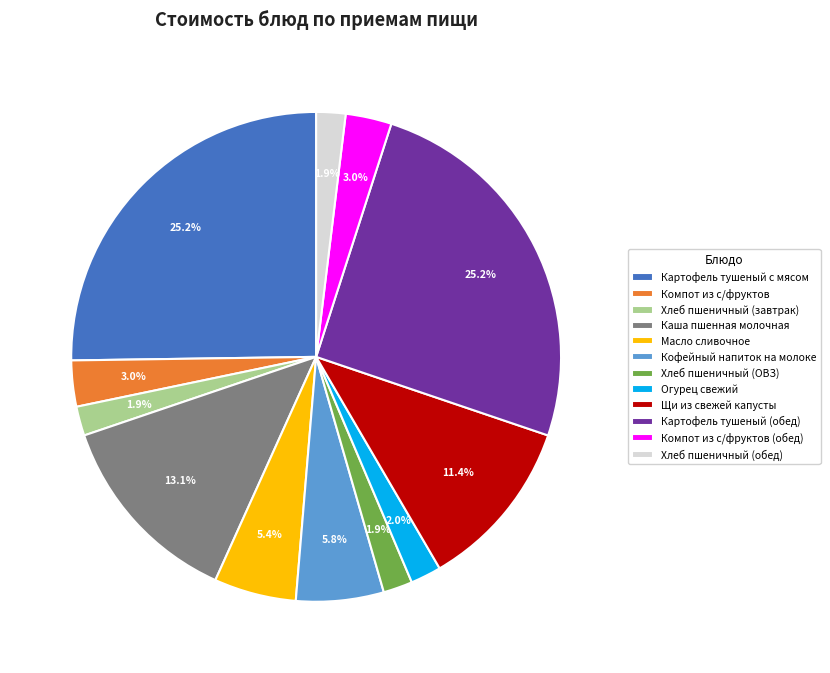

Do Компот из с/фруктов and Кофейный напиток на молоке together represent more than half of the pie?

No